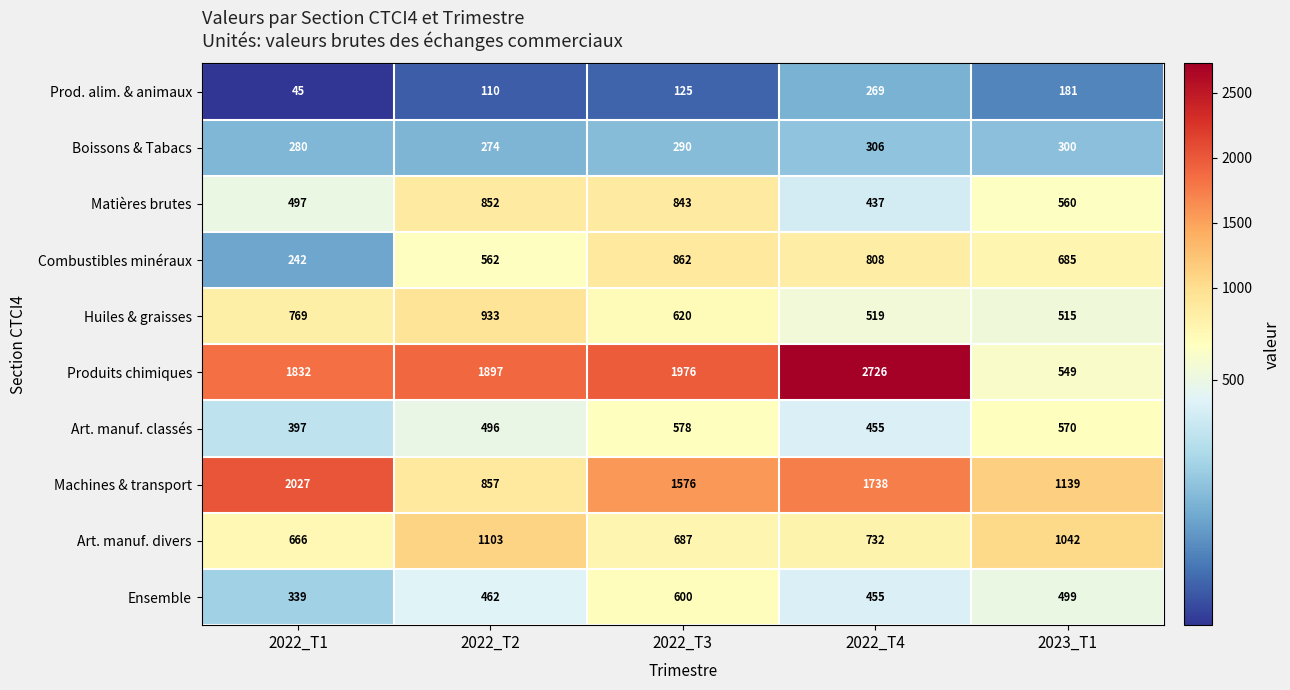

What is the difference between the second highest and second lowest values in the Machines & transport series?

599